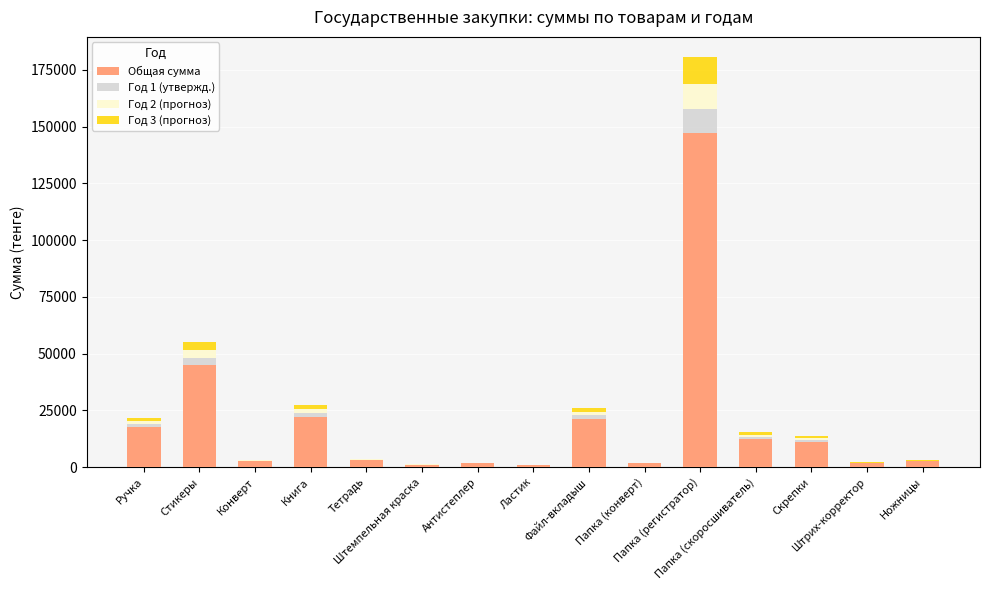

The value of Общая сумма at Папка (регистратор) is 71185.0. True or false?

False